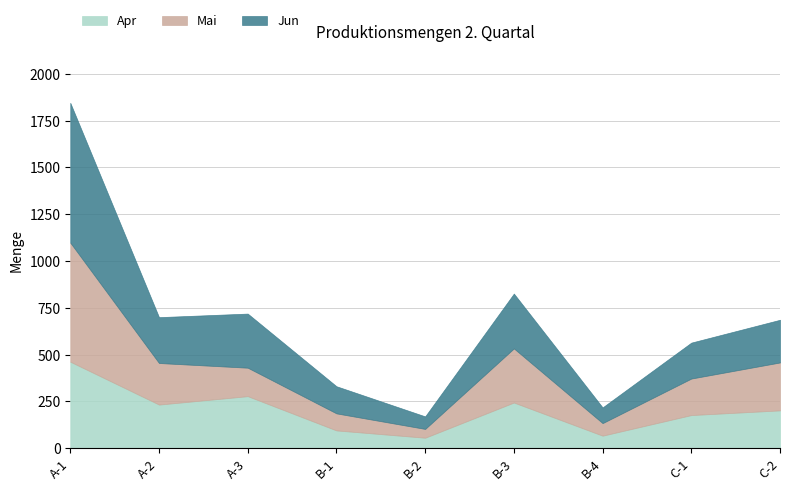

List the labels in order of Mai value, largest first.

A-1, B-3, C-2, A-2, C-1, A-3, B-1, B-4, B-2